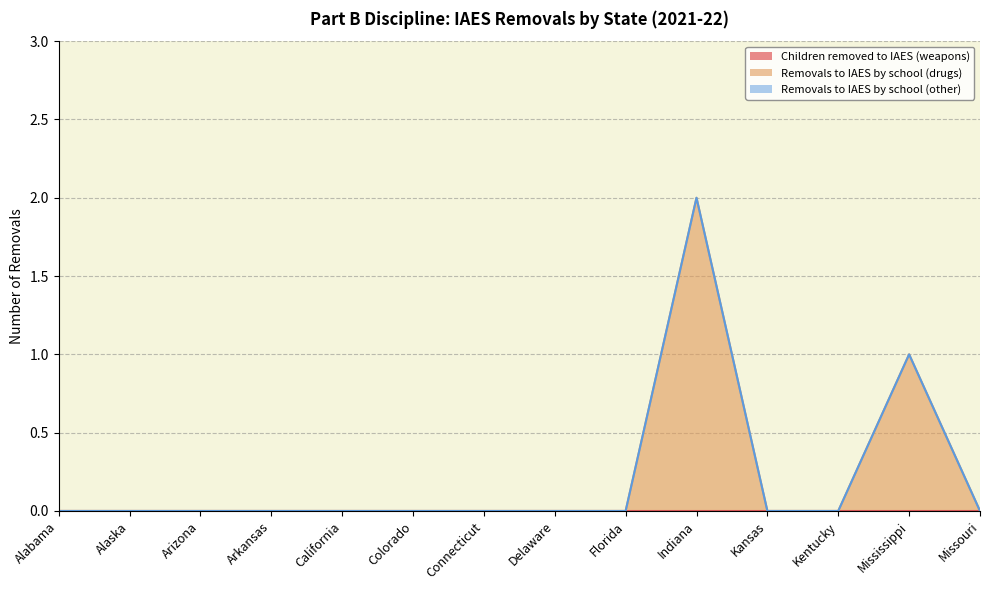

Reading left to right, transcribe all the data shown in this chart.

Children removed to IAES (weapons): 0	0	0	0	0	0	0	0	0	0	0	0	0	0
Removals to IAES by school (drugs): 0	0	0	0	0	0	0	0	0	2	0	0	1	0
Removals to IAES by school (other): 0	0	0	0	0	0	0	0	0	0	0	0	0	0